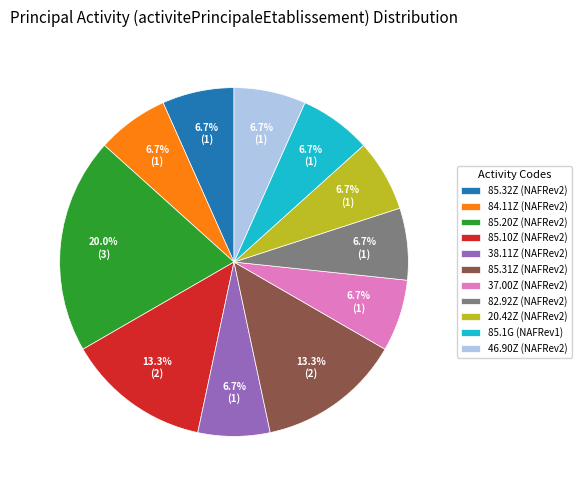

What percentage is NOT represented by 85.32Z (NAFRev2)?

93.3%